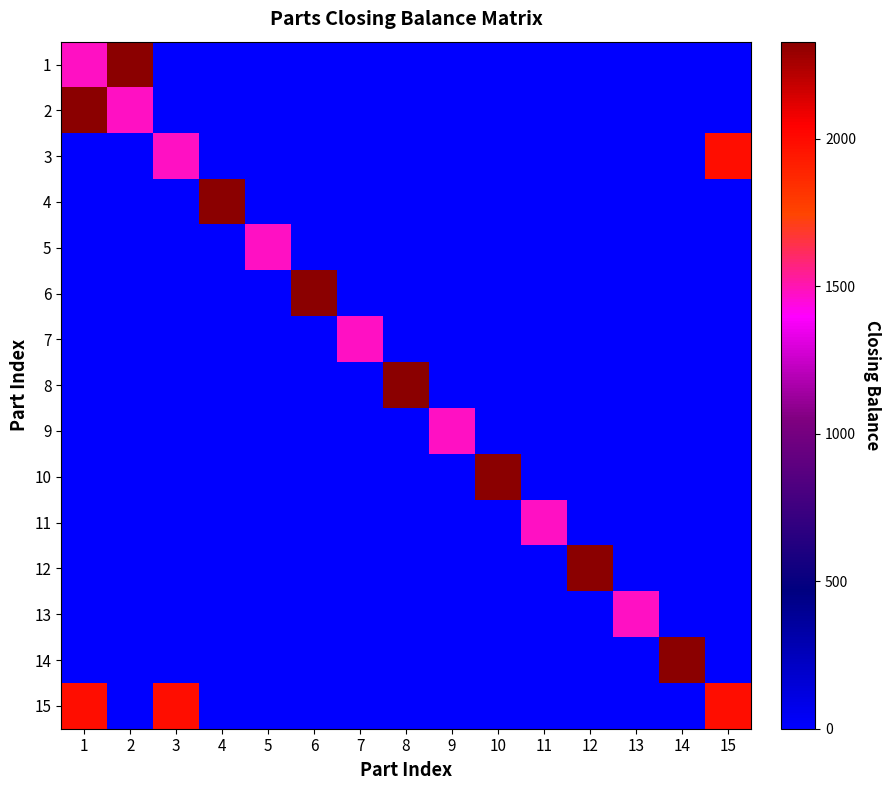

Which series has the largest total across all categories?

15